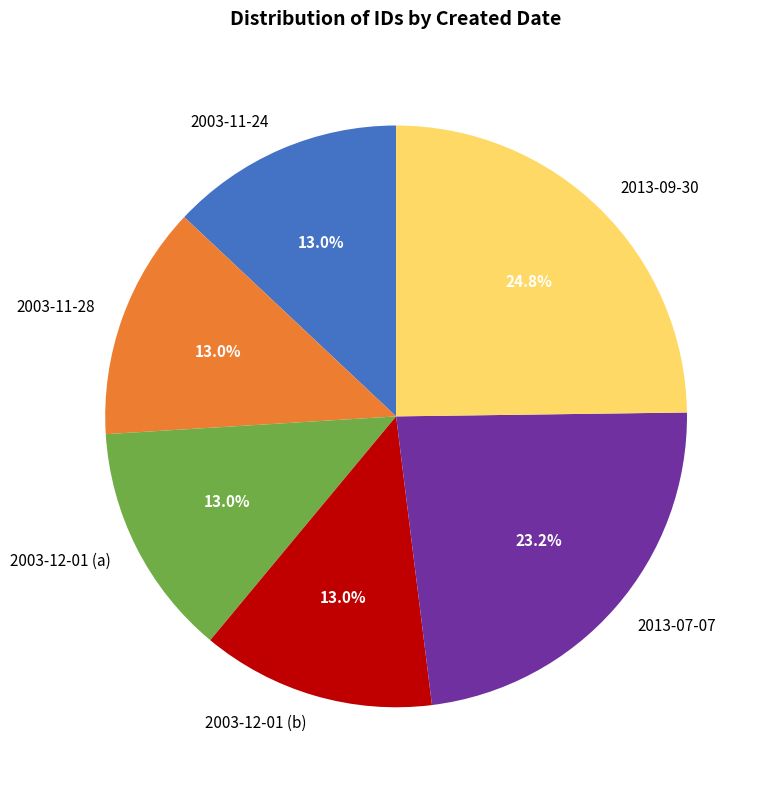

What is the ratio of the value at 2003-11-24 to the value at 2013-09-30?

0.5